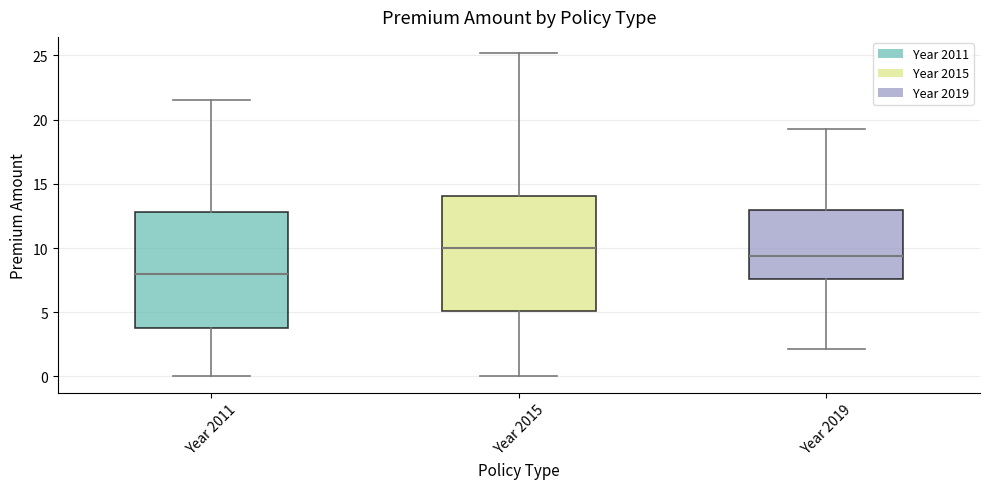

Where does the upper whisker of the box for Year 2019 end on the y-axis? The values are not printed on the chart, so give them approximately, as read against the axis.

19.5